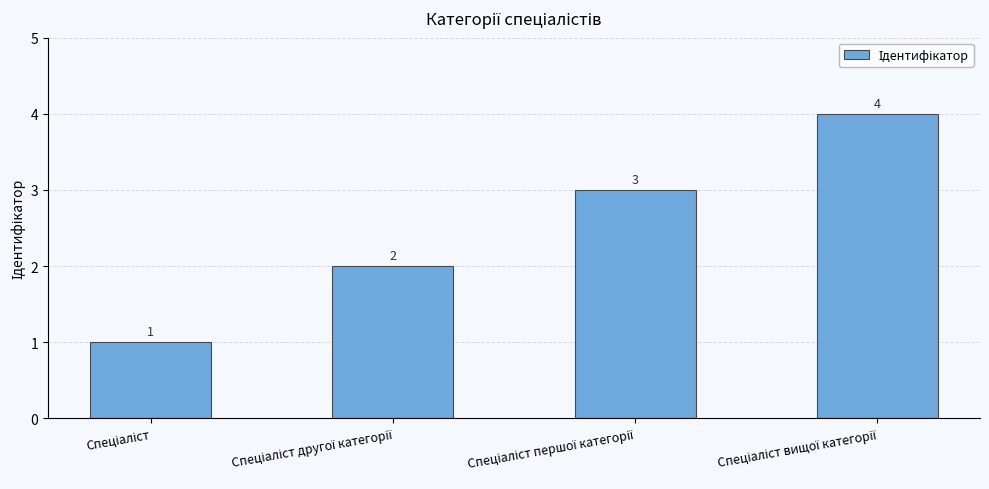

What is the sum of all values?

10